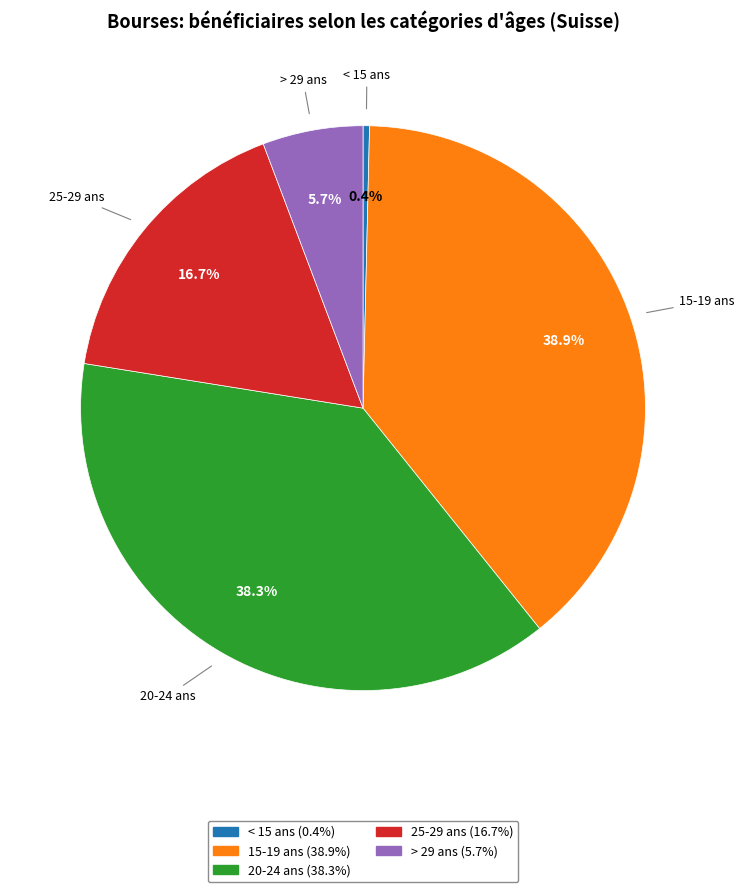

Between > 29 ans and 25-29 ans, which is larger?

25-29 ans